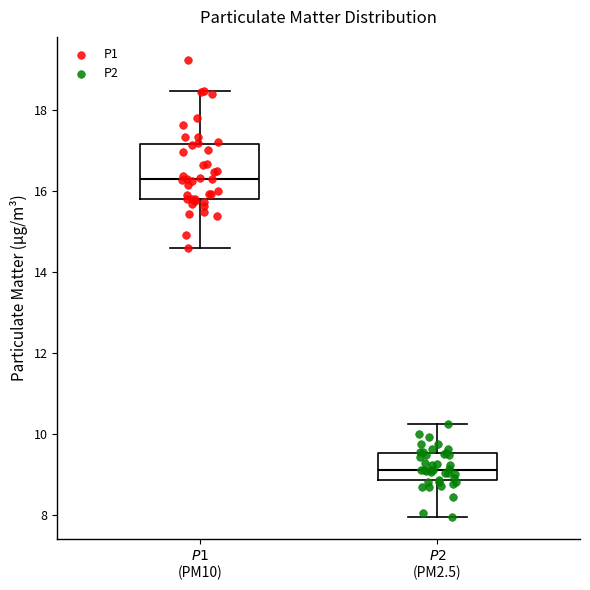

Reading left to right, read every box against the y-axis: the position of its median line, the range the box covers, and the ends of its whiskers. The values are not printed on the chart, so give them approximately, as read against the axis.

$P1$ (PM10): median 16.4, box 15.8 to 17.2, whiskers 14.6 to 18.4
$P2$ (PM2.5): median 9.2, box 8.8 to 9.6, whiskers 8.0 to 10.2